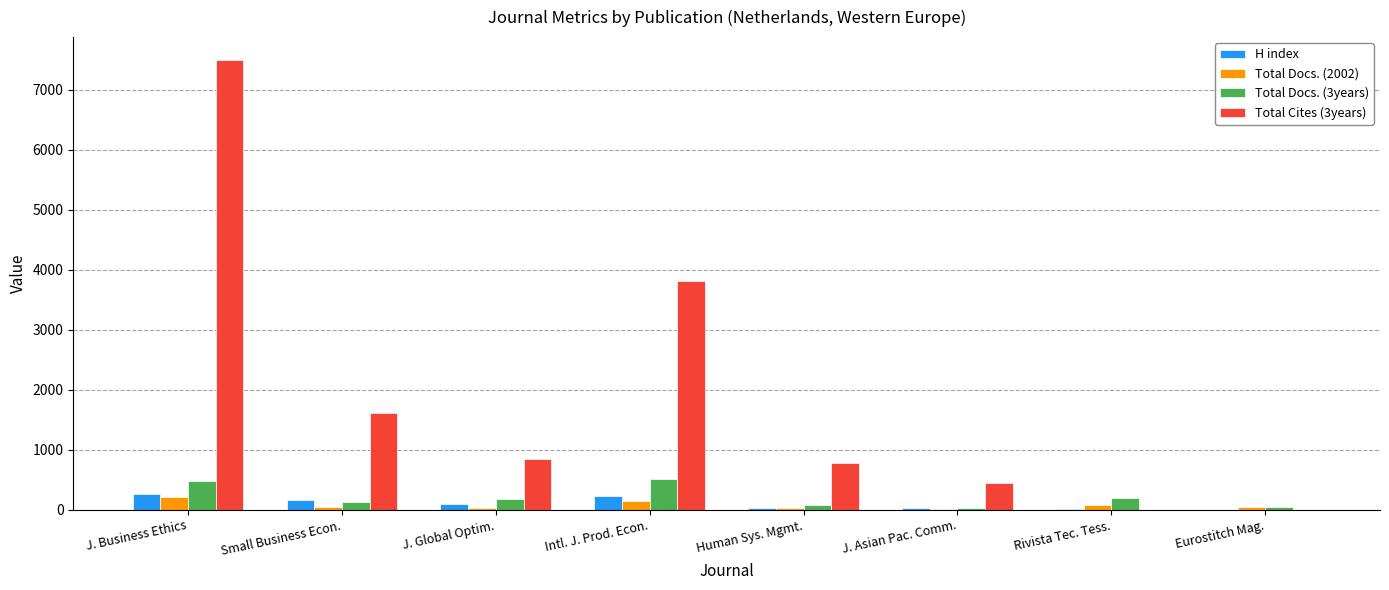

Is it true that Total Docs. (3years) equals 509 at Intl. J. Prod. Econ.?

True